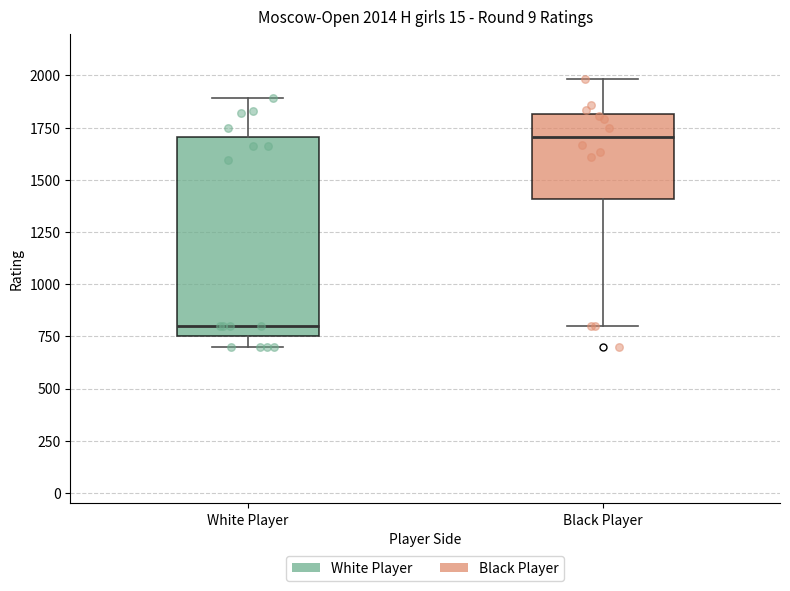

Which box has the lowest median line?

White Player